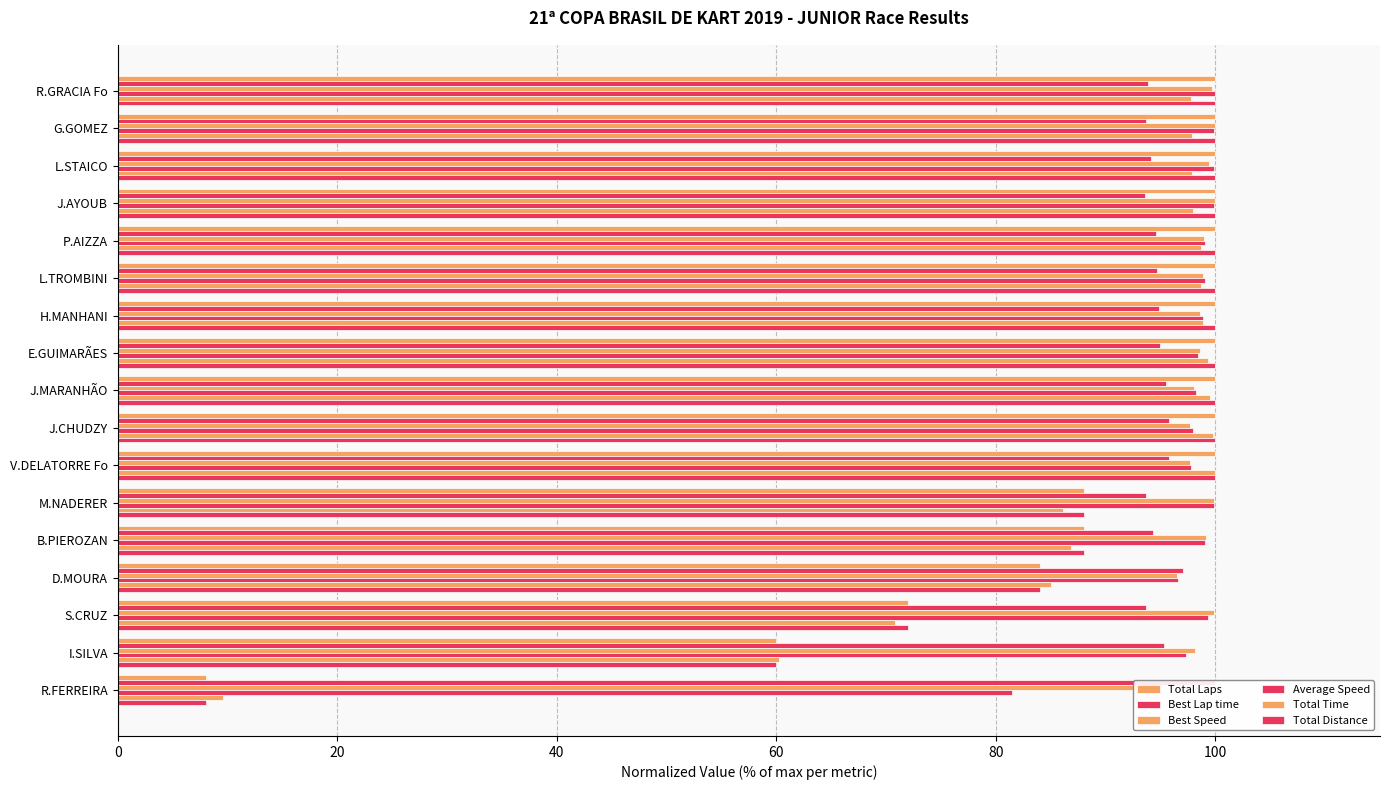

The Total Time series shows 54.9 at M.NADERER. True or false?

False